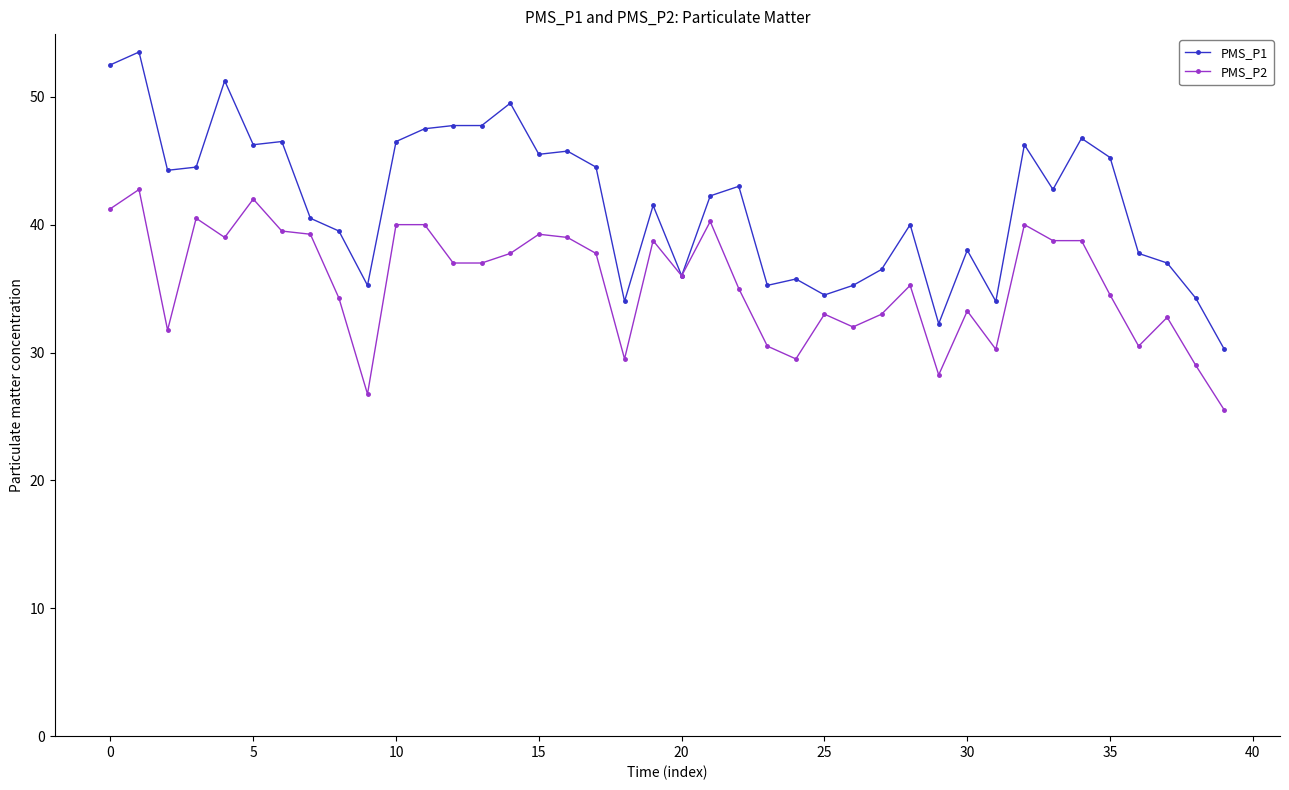

At how many categories does at least one series exceed 50?

3